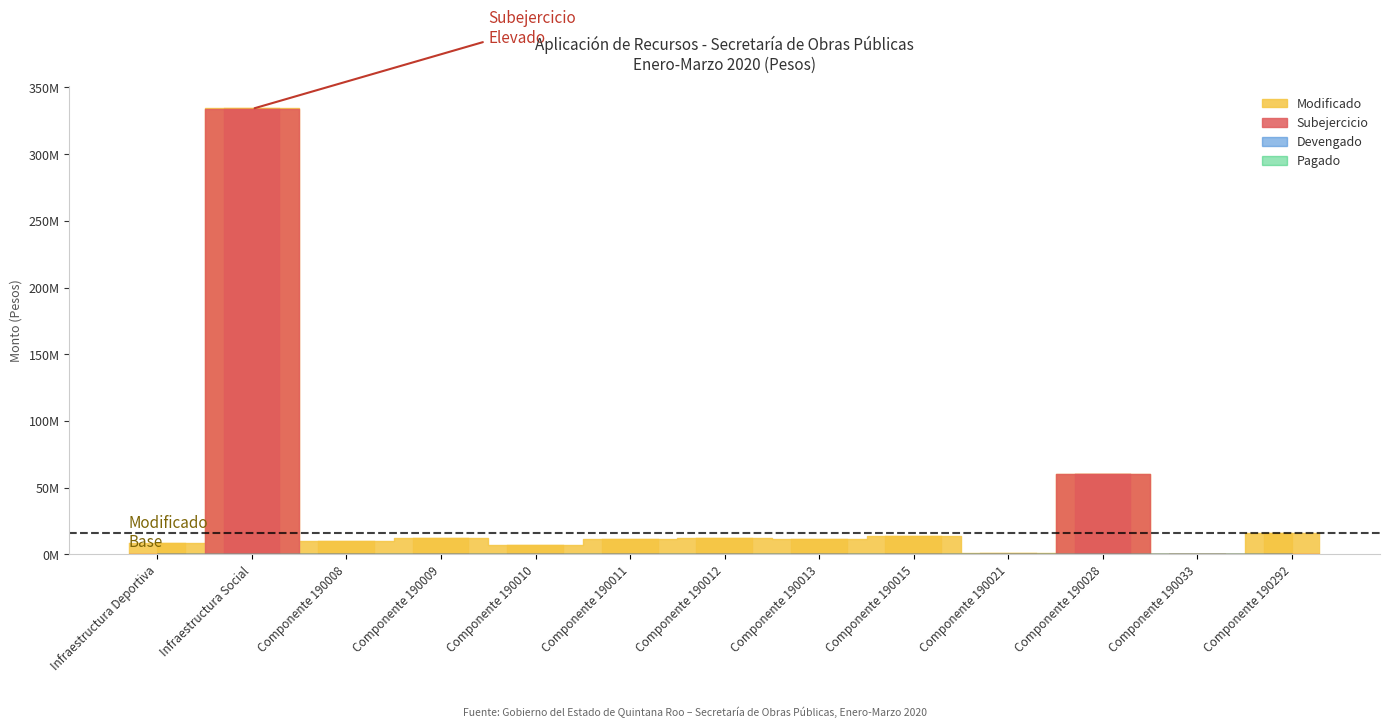

The value of Subejercicio at Componente 190008 is 100591887.0. True or false?

False